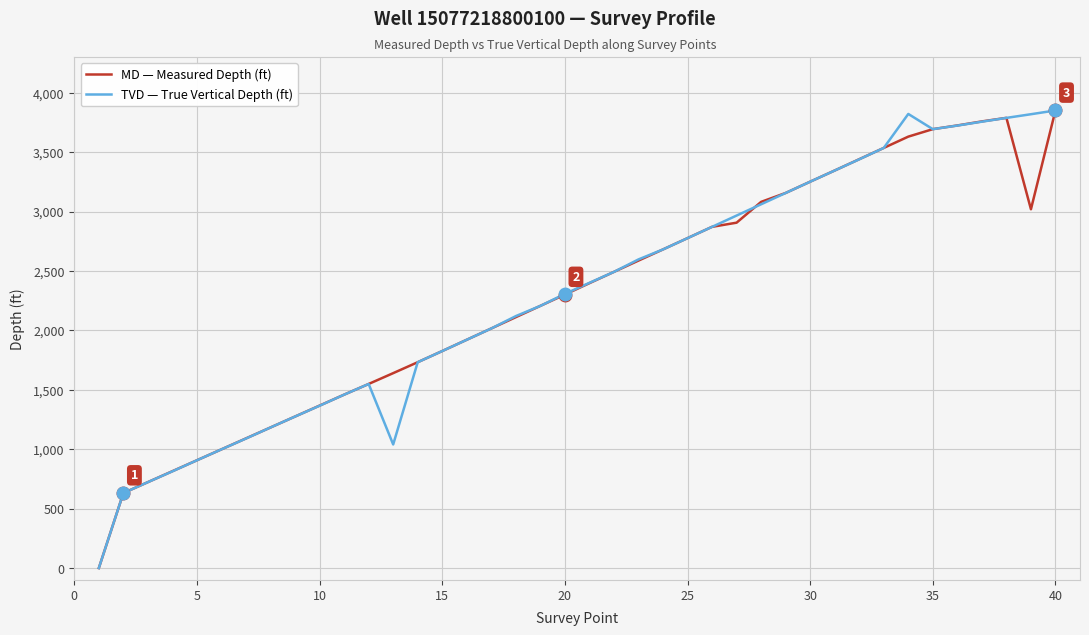

What is the greatest value displayed?

3851.0